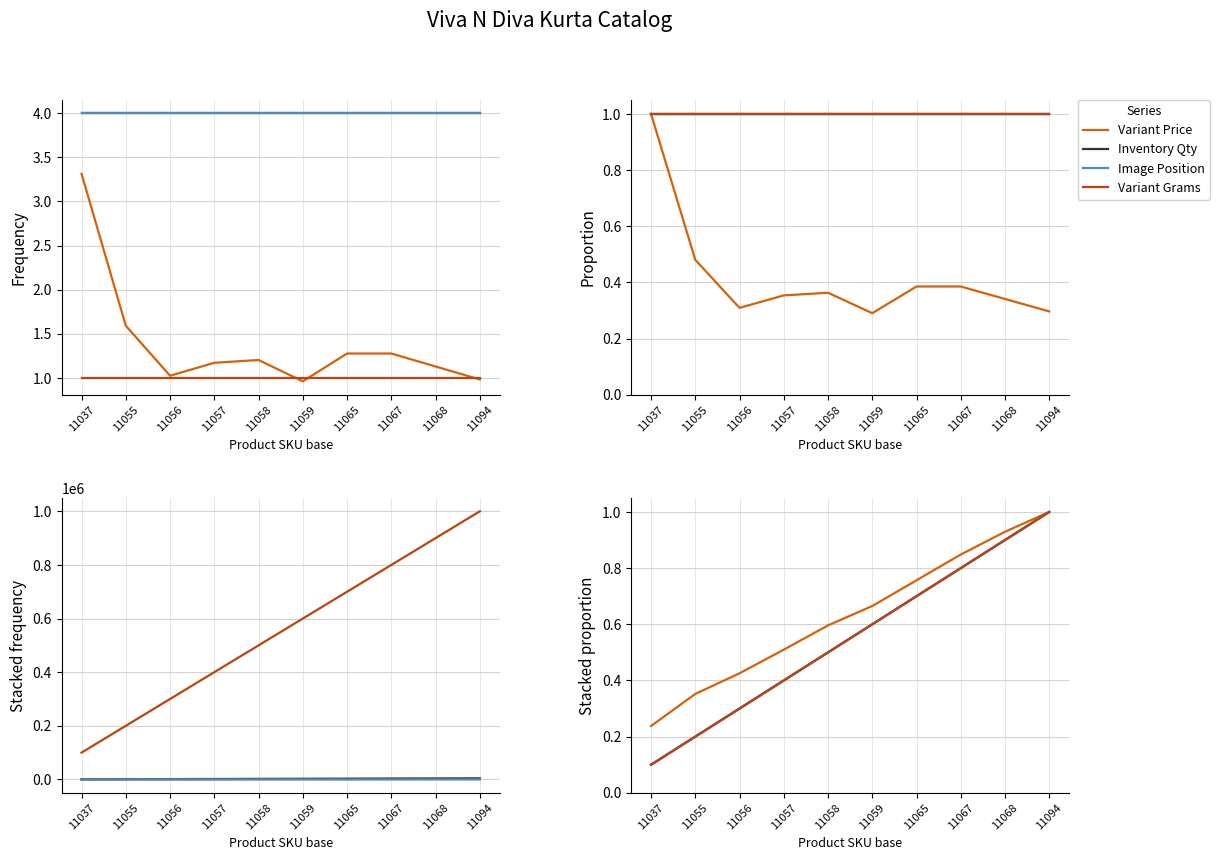

Count the number of categories in the chart.

10